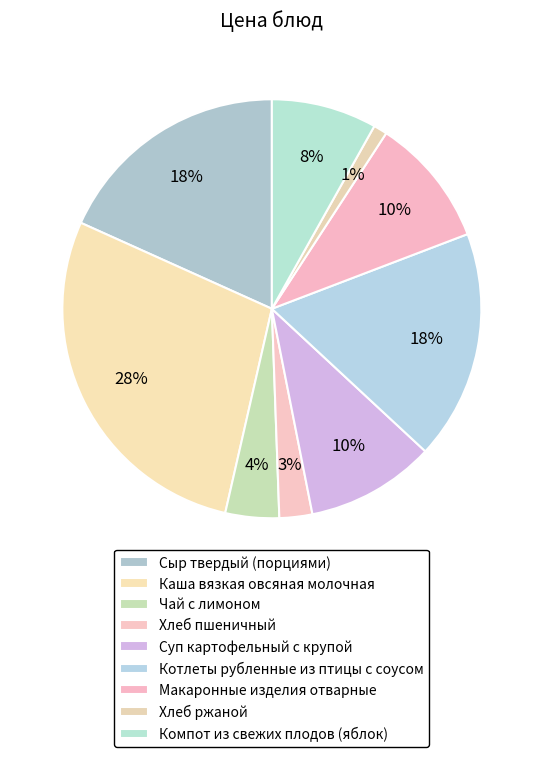

How many segments does this pie chart have?

9